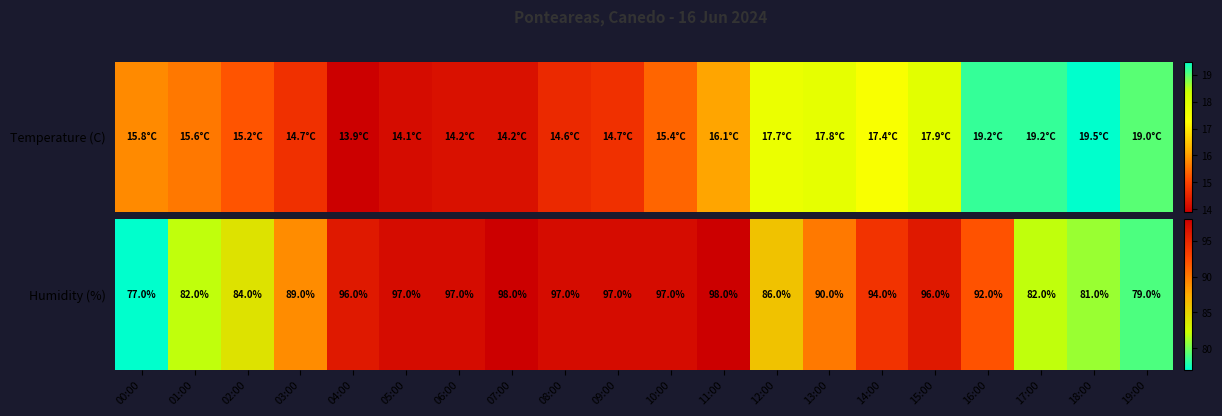

Is it true that the value at 15:00 is 39?

False